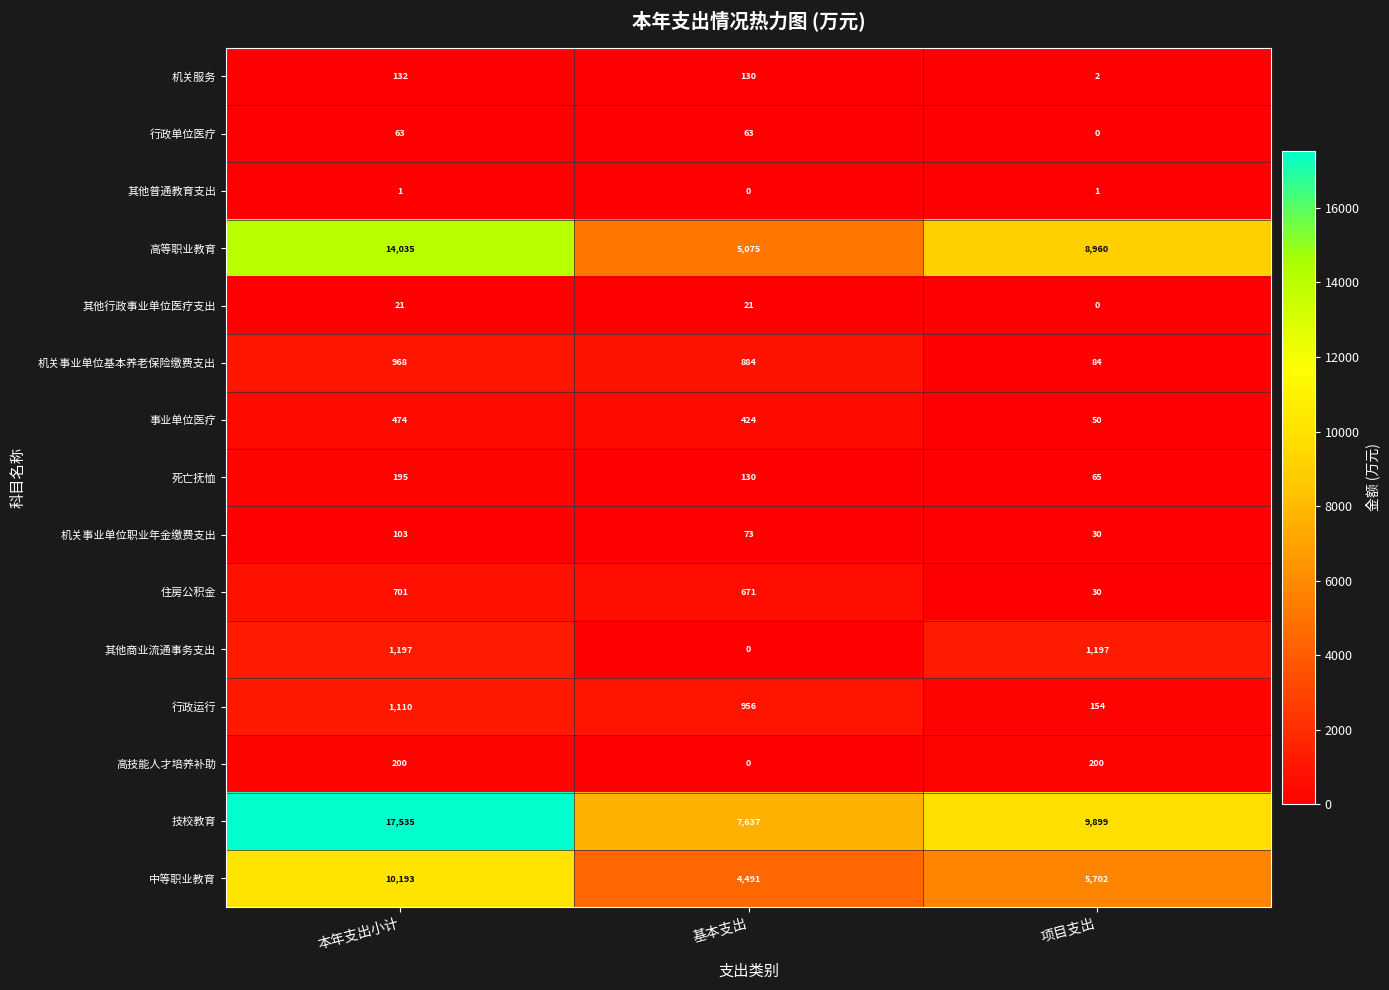

How many data points does each series have?

3